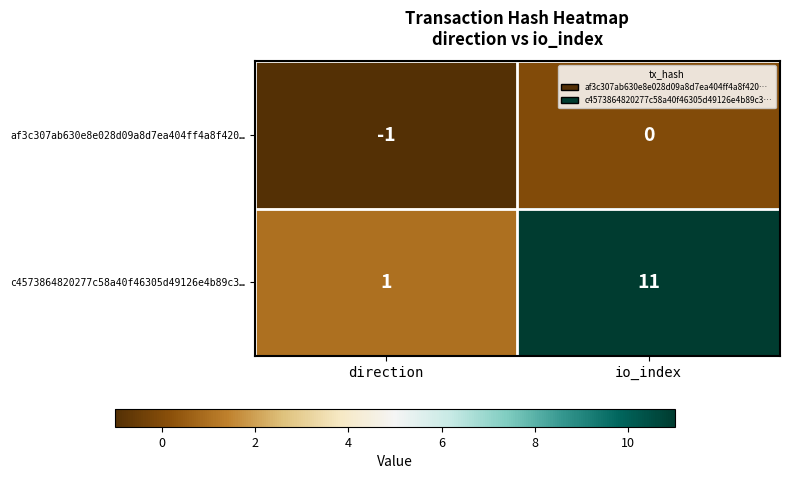

The c4573864820277c58a40f46305d49126e4b89c3… series shows 2 at direction. True or false?

False